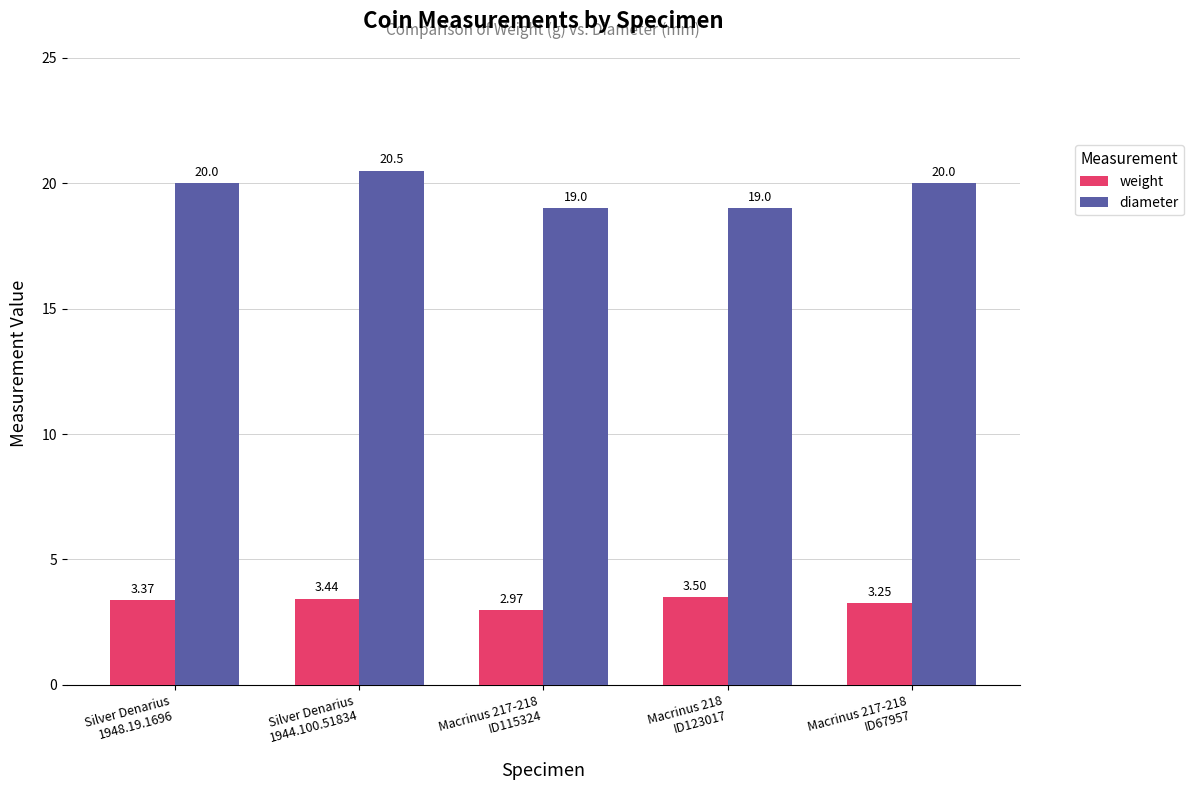

What position from the right is Macrinus 217-218
ID115324?

3